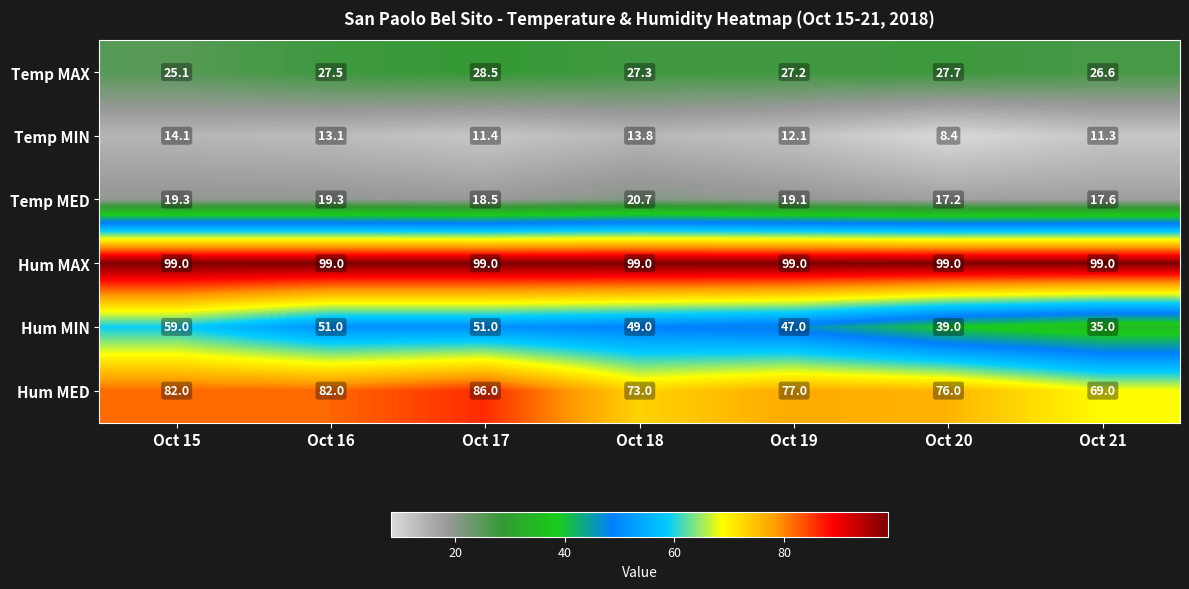

Between Oct 18 and Oct 20, which series saw the biggest shift?

Hum MIN